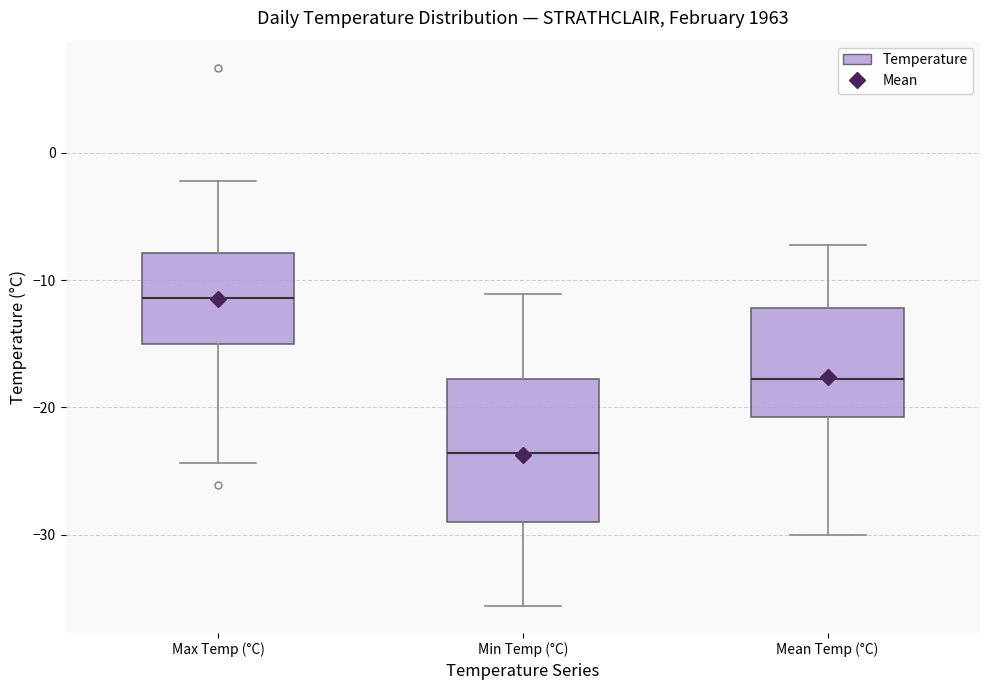

Which box's median line is the lowest?

Min Temp (°C)